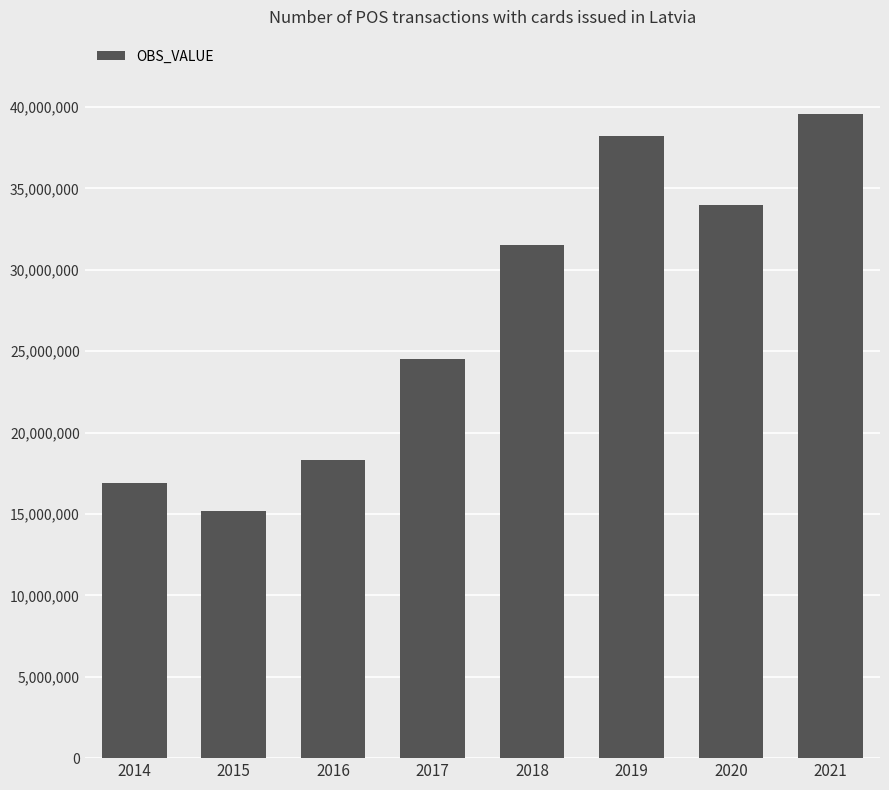

Between 2021 and 2015, which is larger?

2021